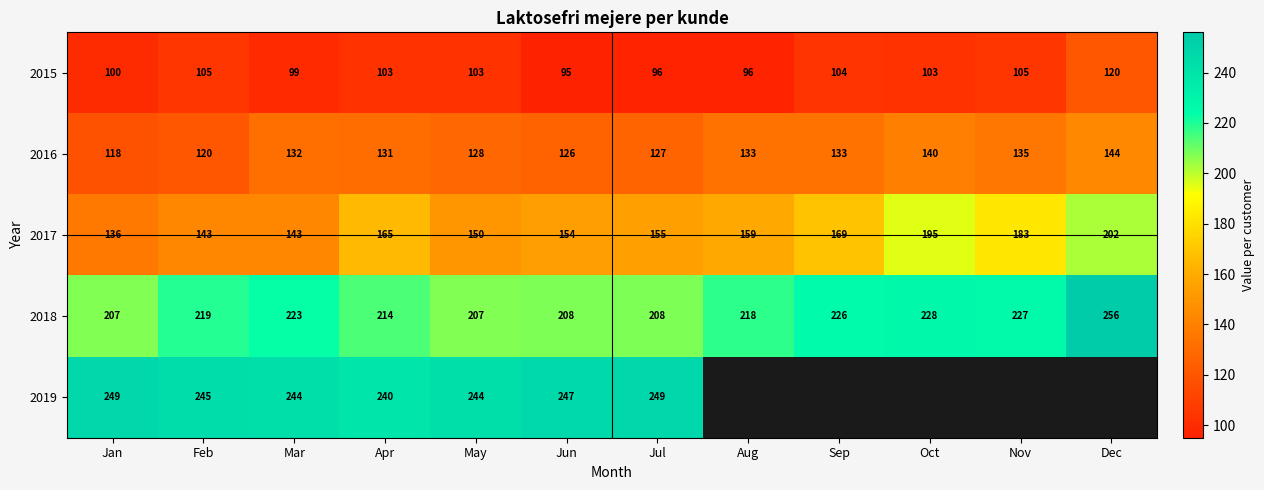

At which label is 2016 closest to 131?

Apr